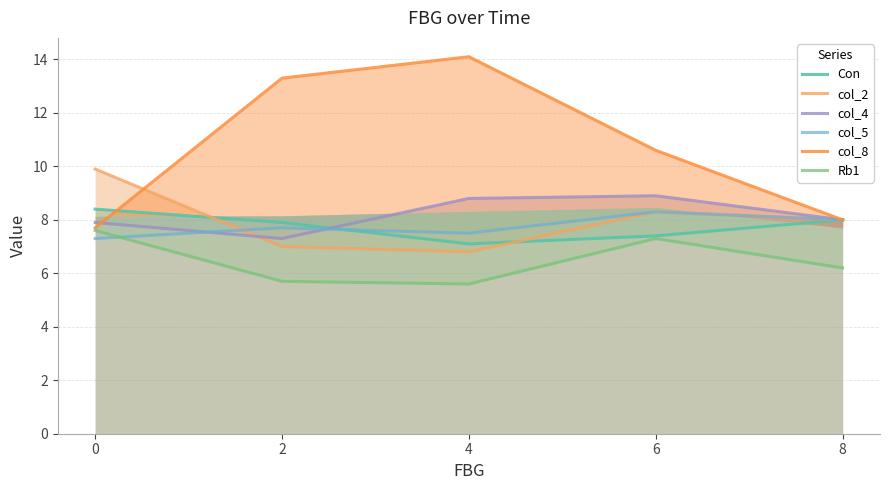

The col_2 series shows 7.0 at 2. True or false?

True